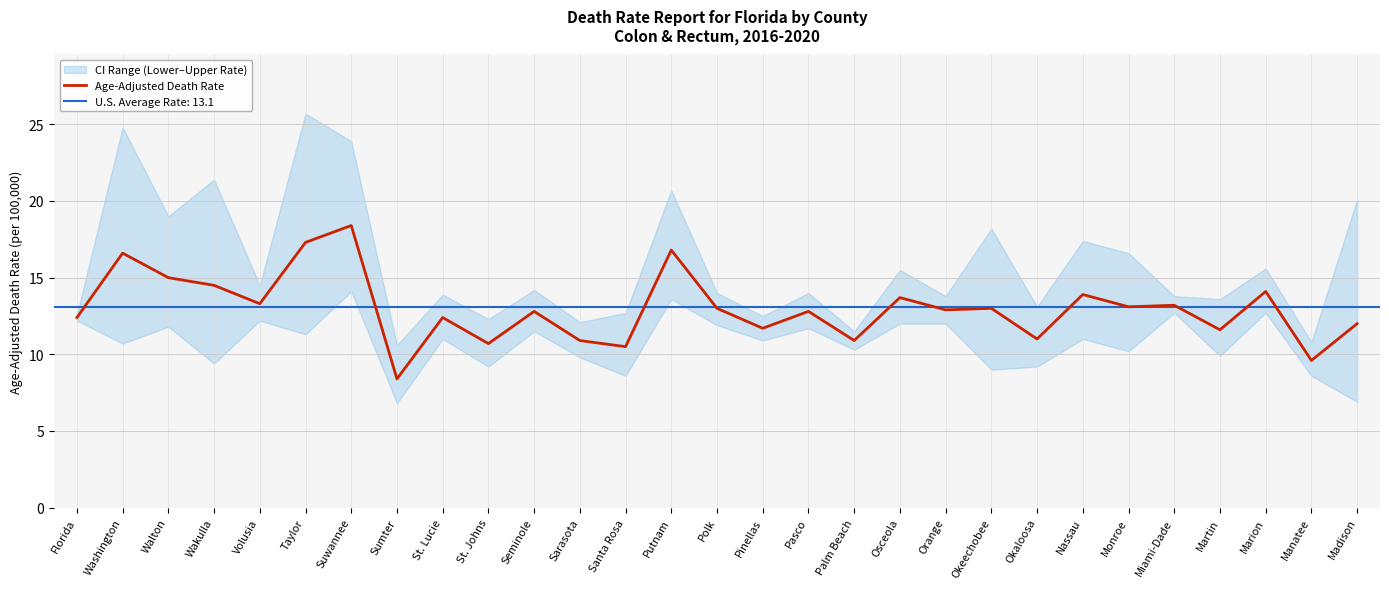

At which label does the data first exceed 12?

Florida